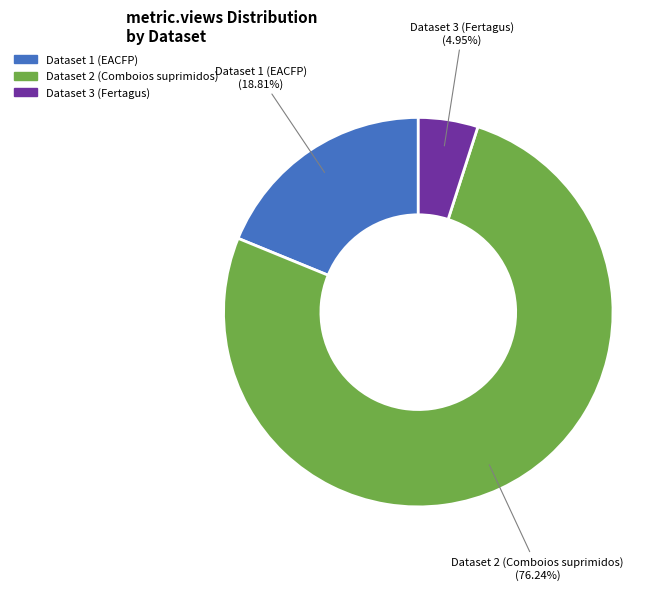

Does any single category account for the majority?

Yes